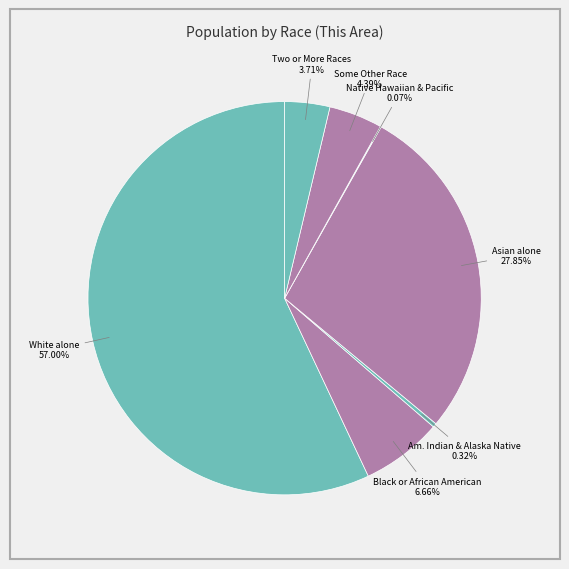

To the nearest percent, what is the average slice percentage?

14%